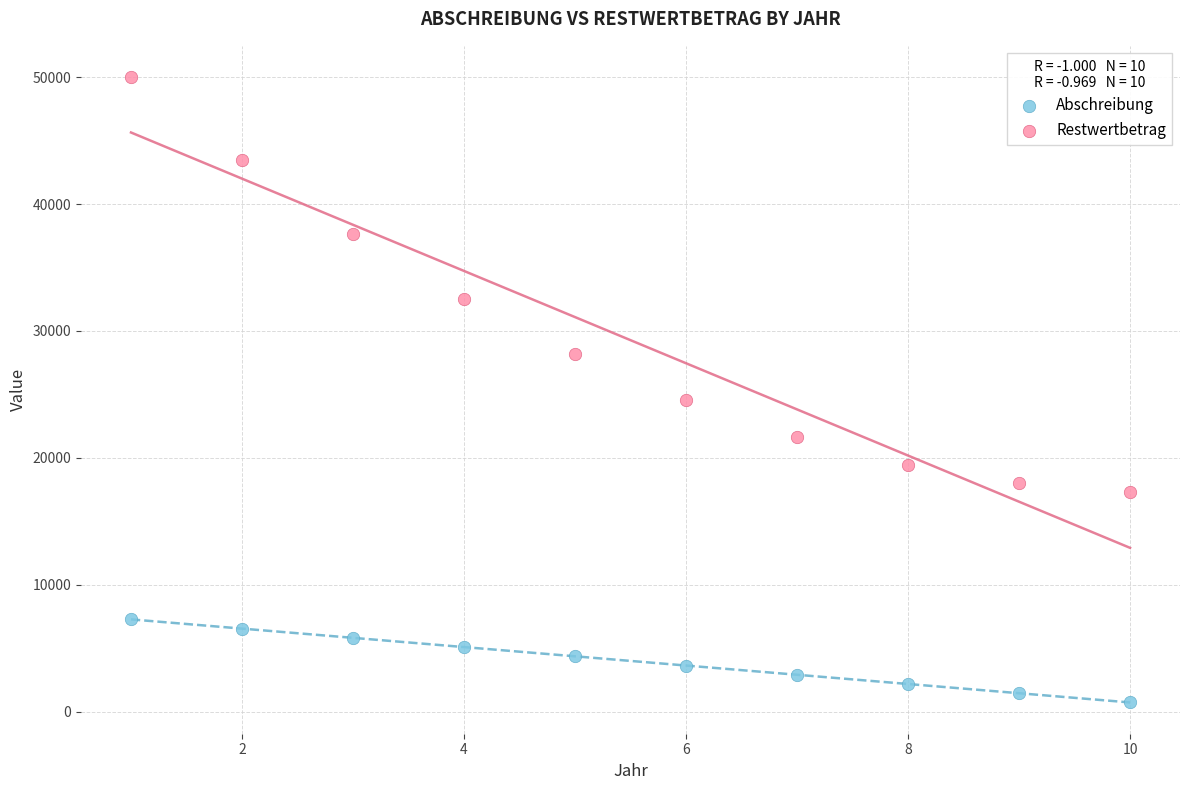

Which series has the largest Y range (max minus min)?

Restwertbetrag